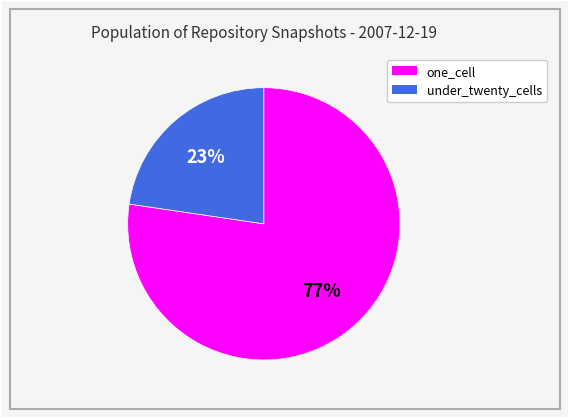

Which has a higher value, one_cell or under_twenty_cells?

one_cell